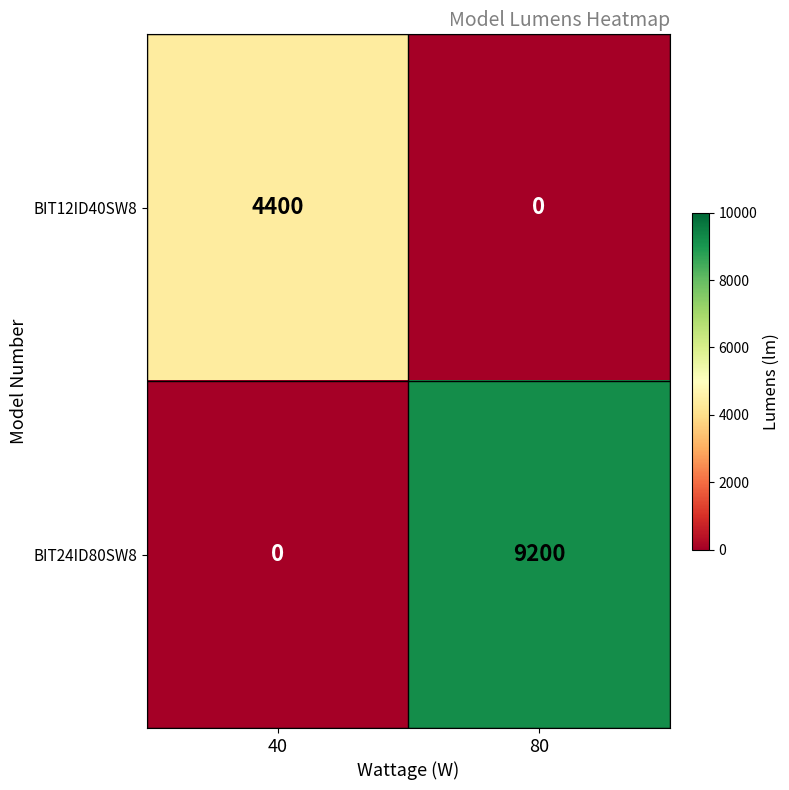

List the series in order of their peak value, highest first.

BIT24ID80SW8, BIT12ID40SW8